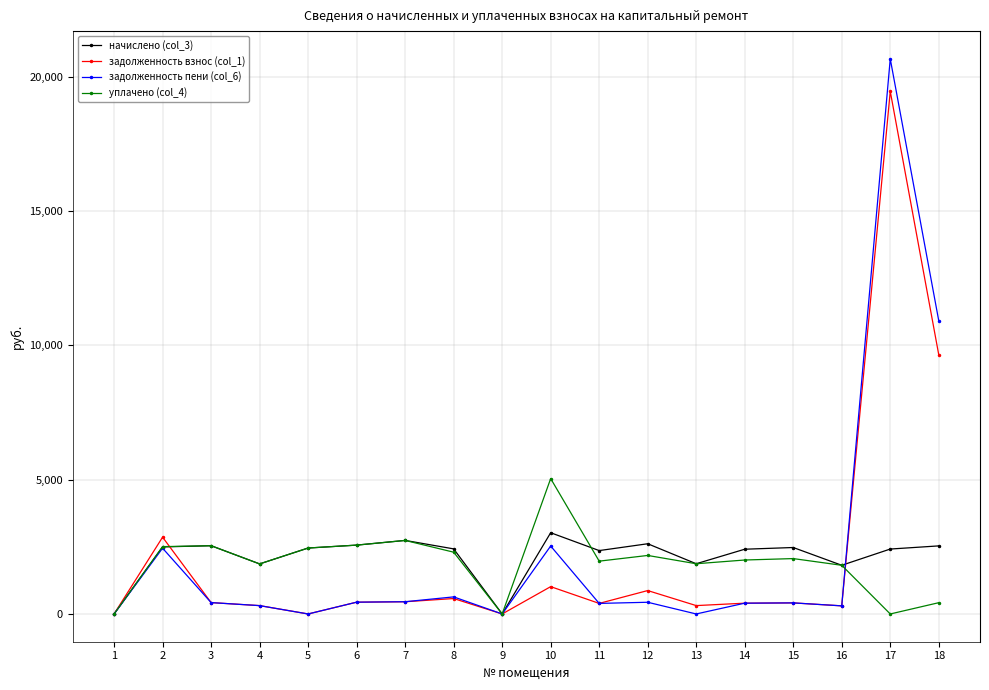

What is the spread (max minus min) of values at 5?

2455.0